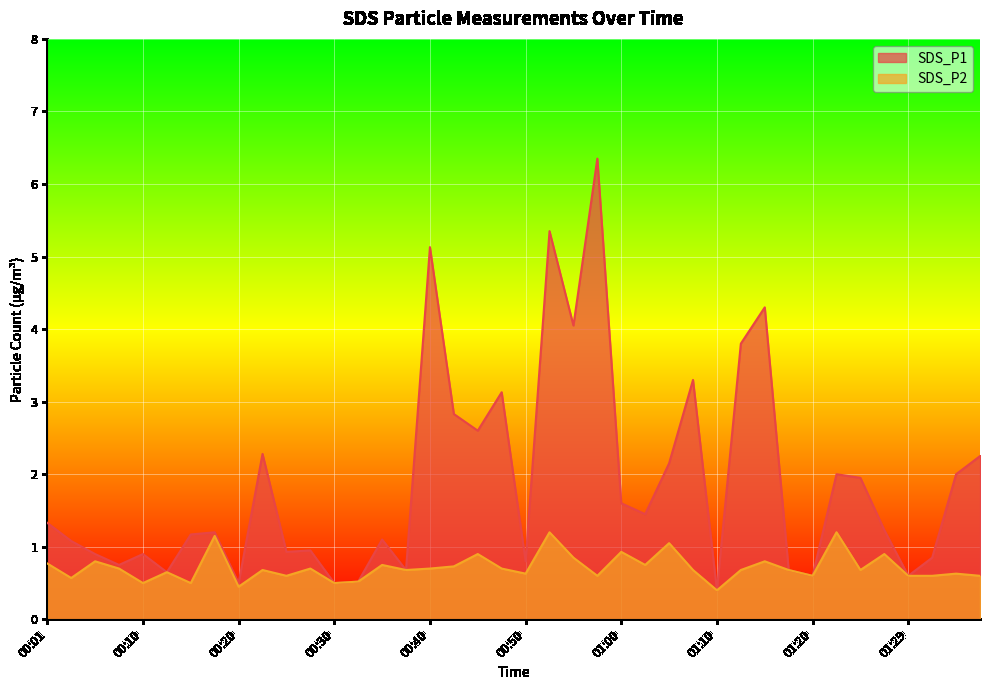

List the labels in order of SDS_P1 value, largest first.

00:58, 00:53, 00:40, 01:15, 00:55, 01:12, 01:07, 00:48, 00:43, 00:45, 00:23, 01:37, 01:05, 01:22, 01:34, 01:25, 01:00, 01:02, 00:01, 01:27, 00:18, 00:16, 00:36, 00:03, 00:28, 00:26, 00:06, 00:10, 01:32, 00:50, 00:08, 00:38, 01:17, 00:13, 01:20, 01:29, 00:33, 00:20, 00:30, 01:10